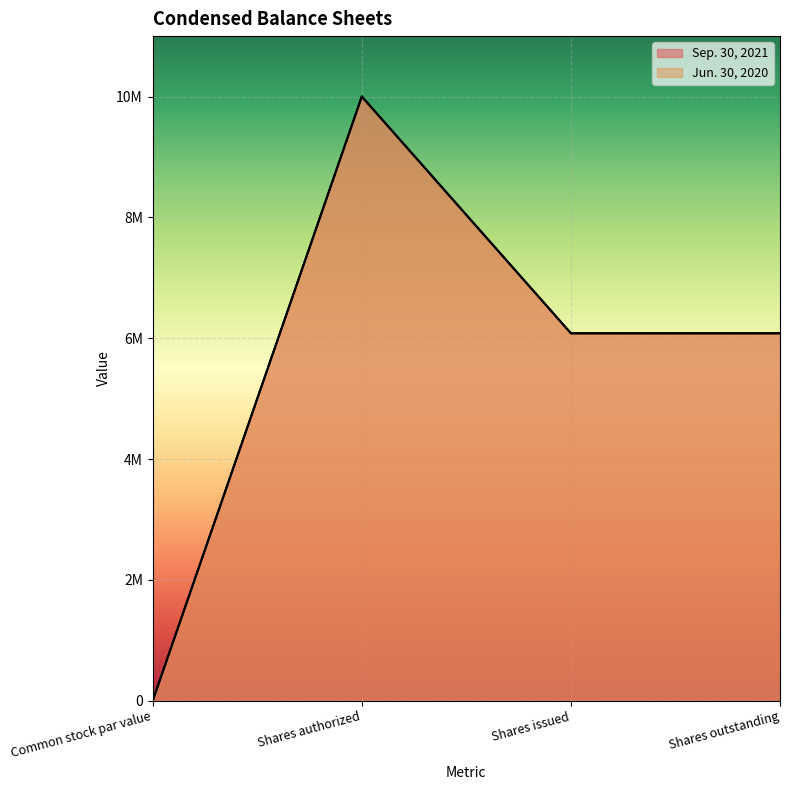

What position from the left is Common stock par value?

1